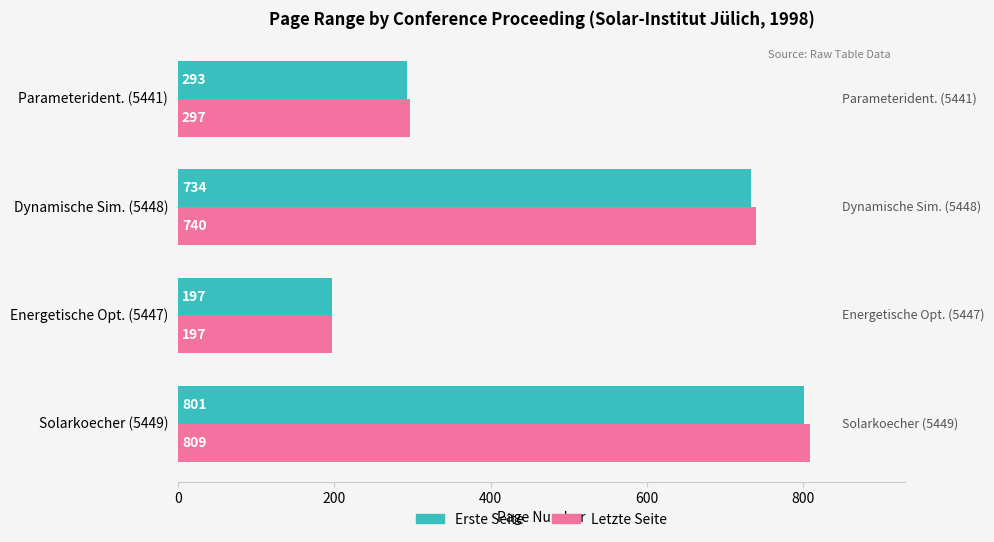

What is the total value across all series at Energetische Opt. (5447)?

394